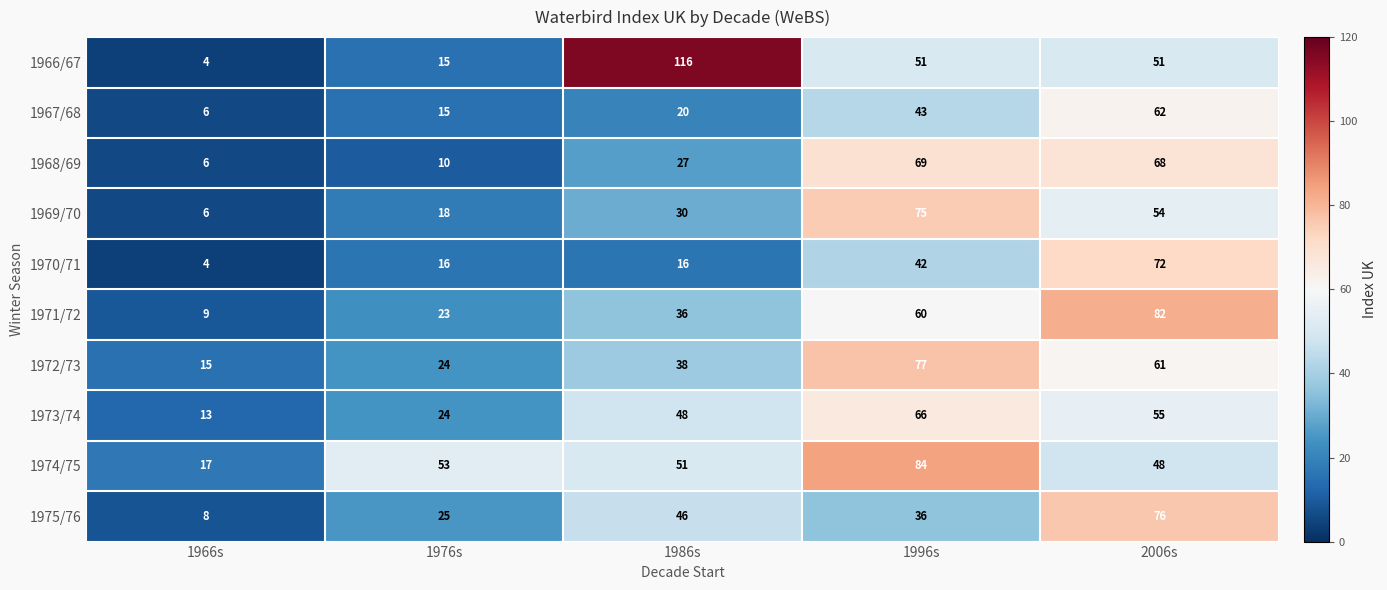

Count the number of data series in this chart.

10